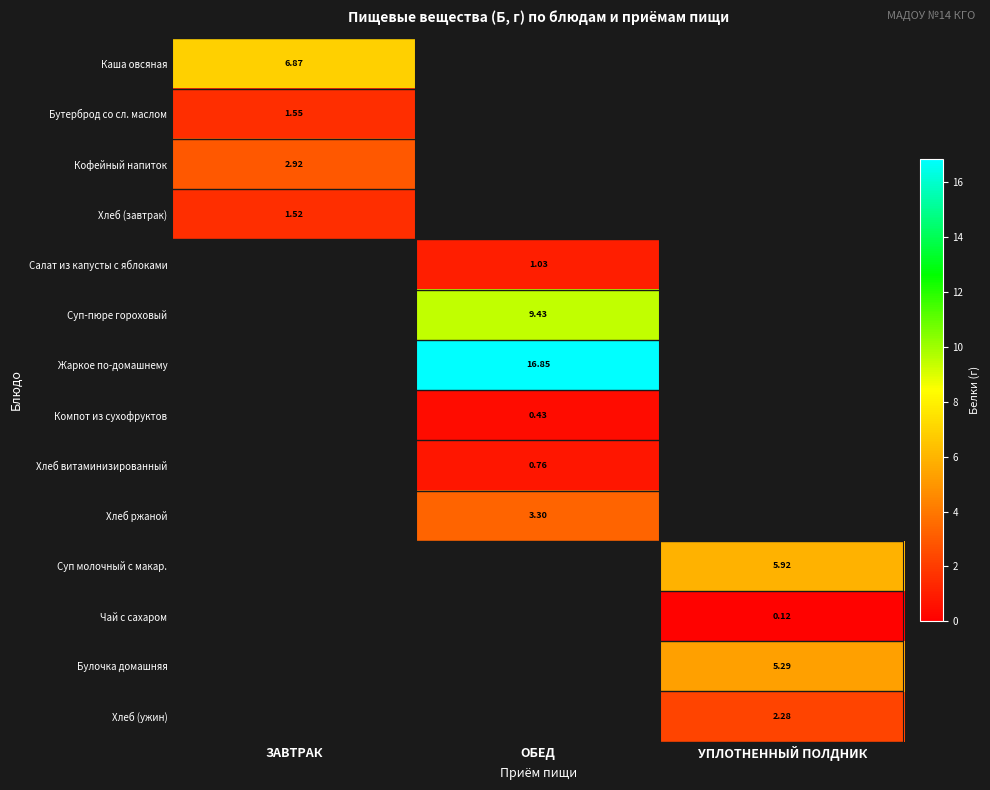

Which series has the largest range (max minus min)?

Каша овсяная